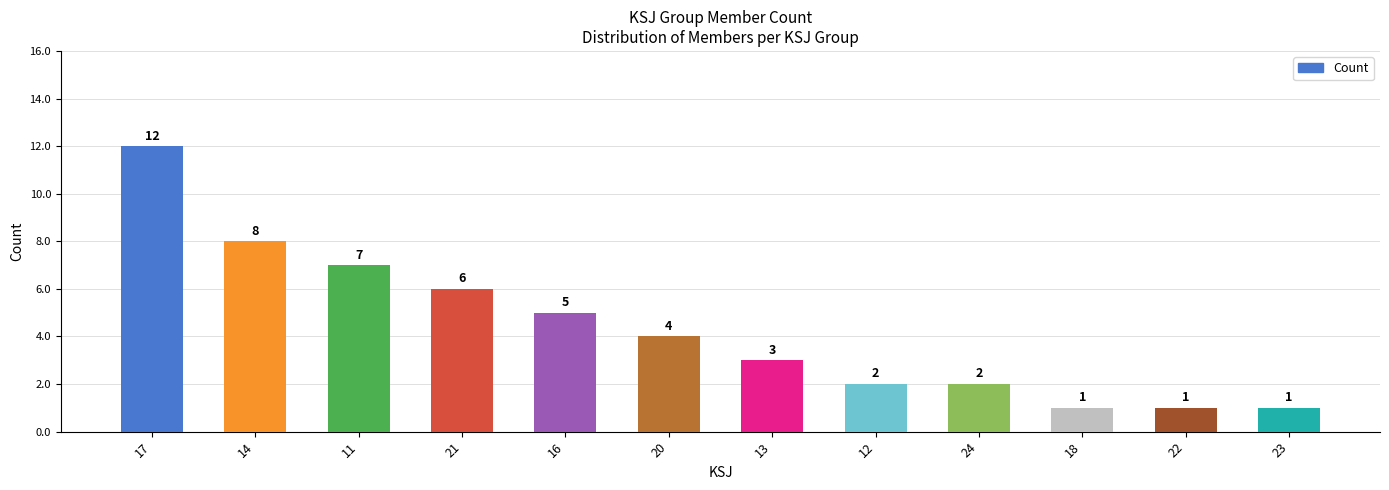

What is the label of the 5th bar from the left?

16